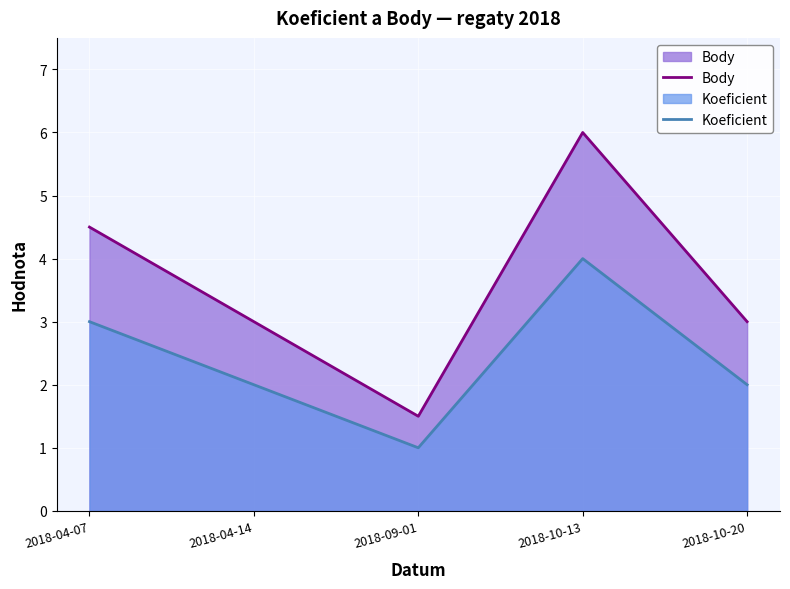

What are all the series names shown in the legend?

Body, Koeficient